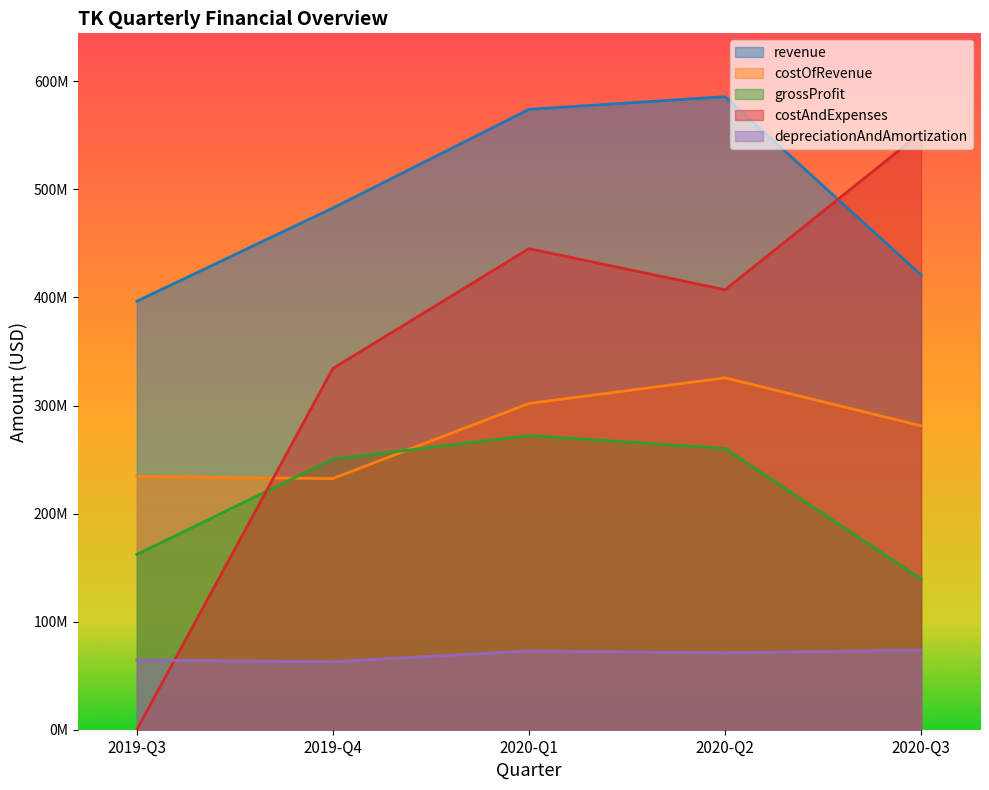

What is the label of the 4th point from the left?

2020-Q2